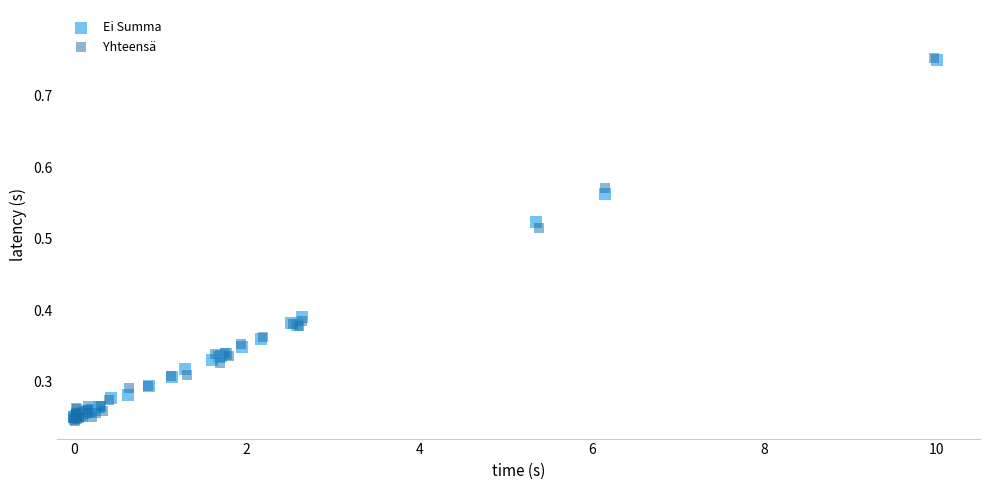

What are all the series names shown in the legend?

Ei Summa, Yhteensä